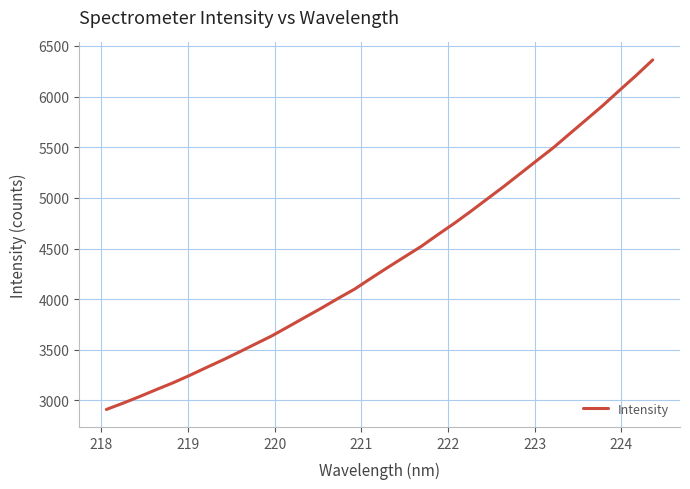

What is the difference between the maximum and minimum values?

3450.5